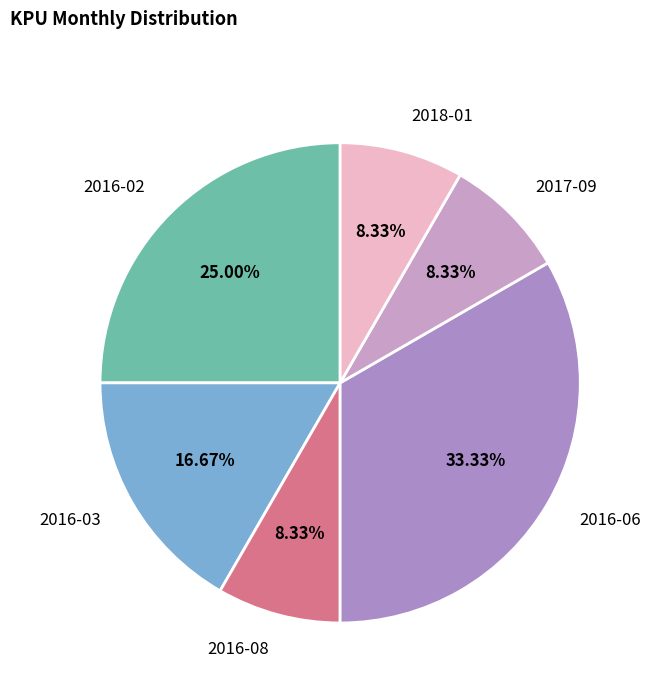

To the nearest percent, what is the average slice percentage?

17%